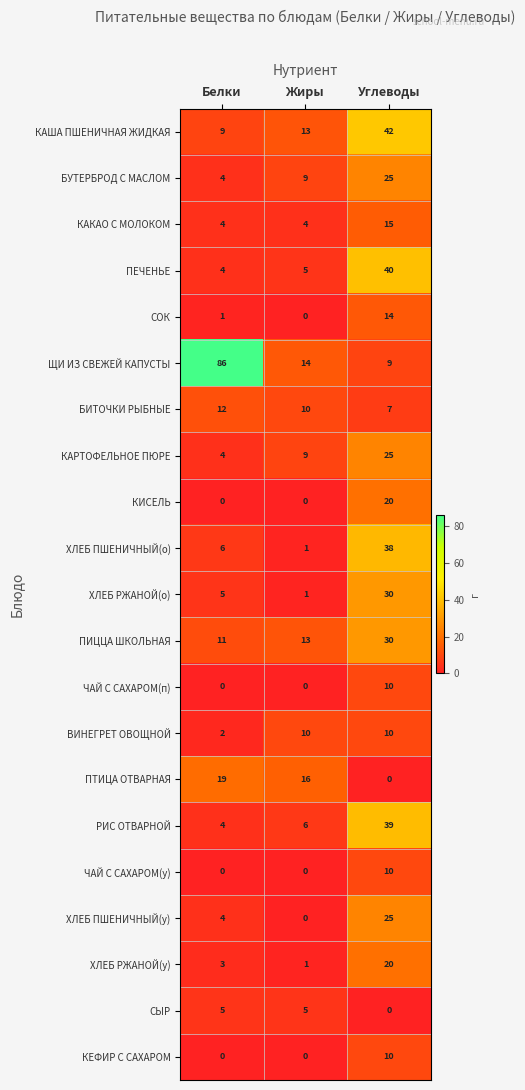

Between Жиры and Углеводы, which series saw the biggest shift?

ХЛЕБ ПШЕНИЧНЫЙ(о)